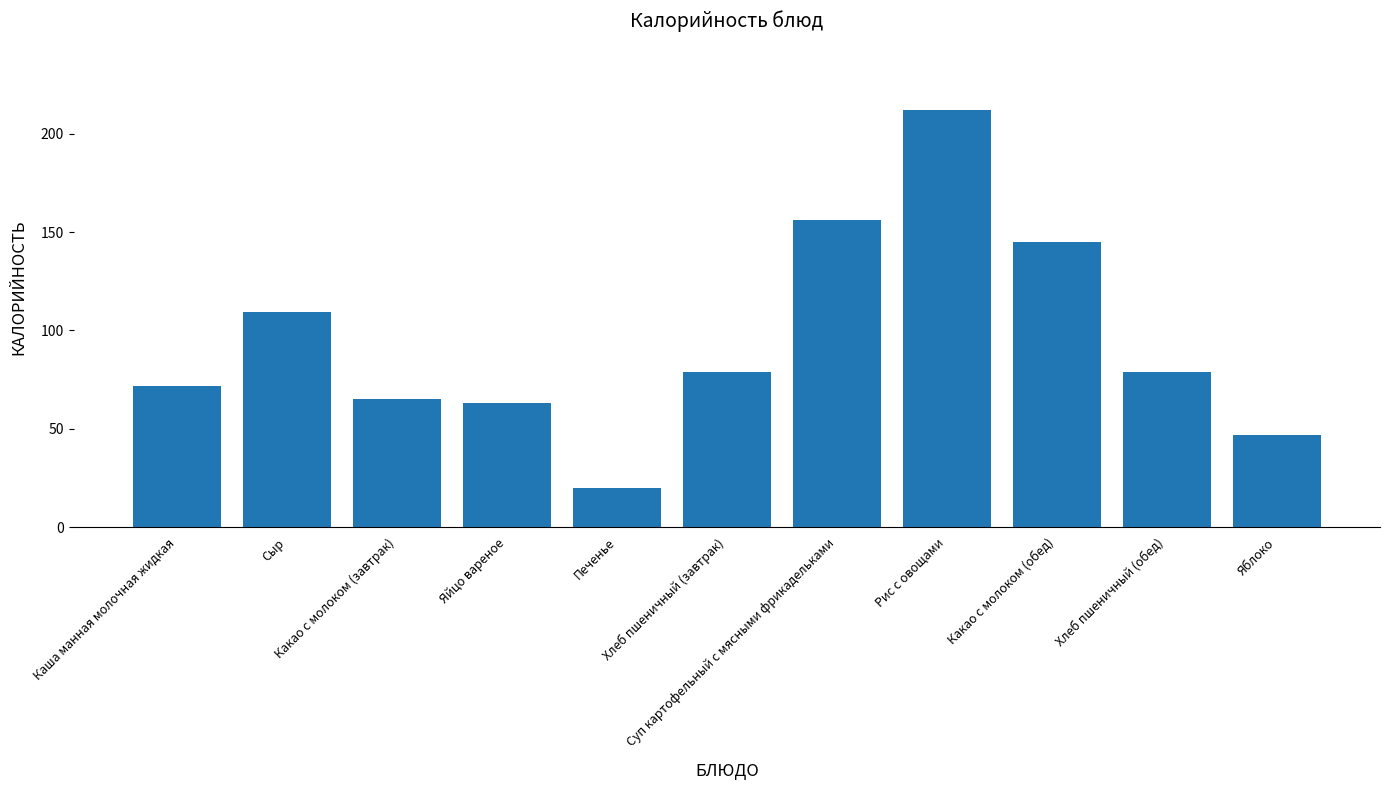

Approximately how many times larger is the value at Яблоко compared to Яйцо вареное?

0.7